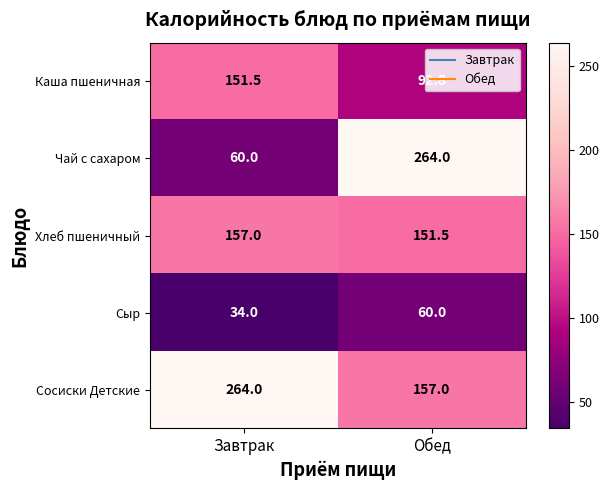

Which series has the largest range (max minus min)?

Чай с сахаром